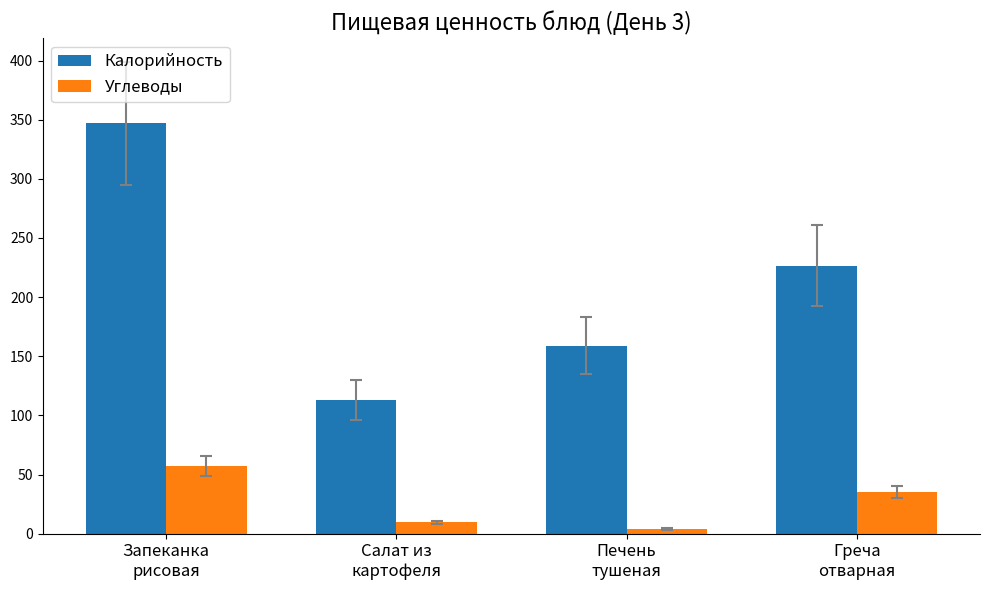

What are all the series names shown in the legend?

Калорийность, Углеводы